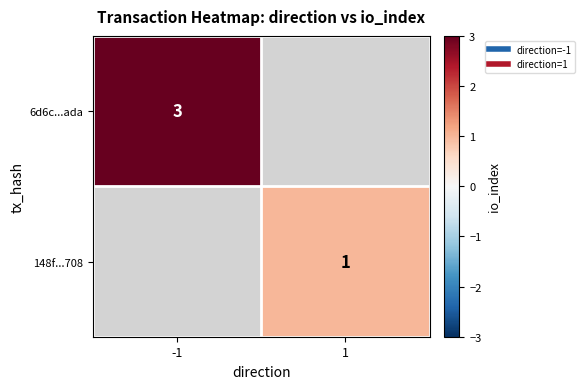

How many categories are shown in the chart?

2